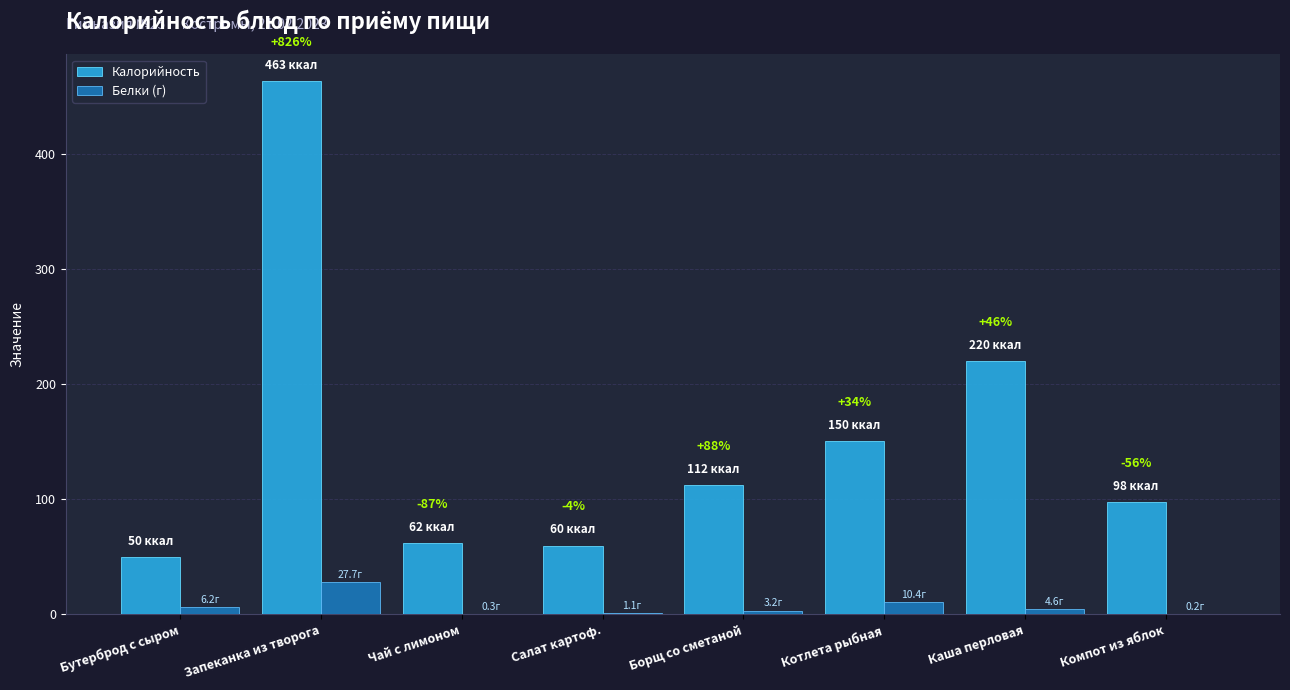

Which series has the largest total across all categories?

Калорийность